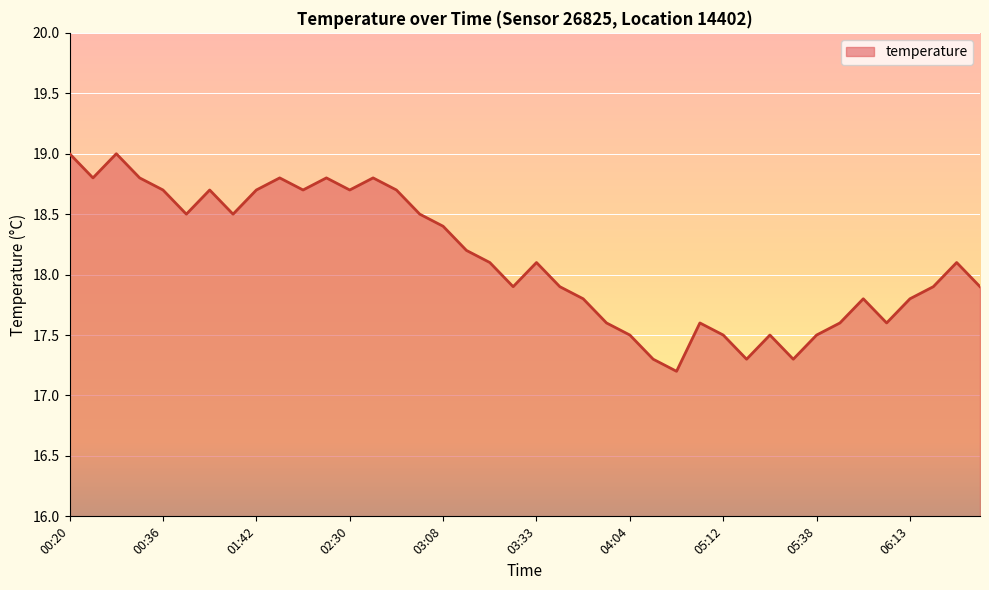

Where is the first local minimum?

00:23